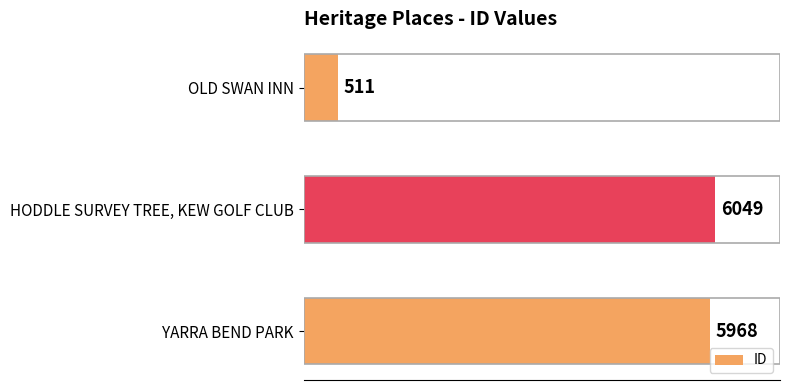

Reading top to bottom, transcribe all the data shown in this chart.

511	6049	5968